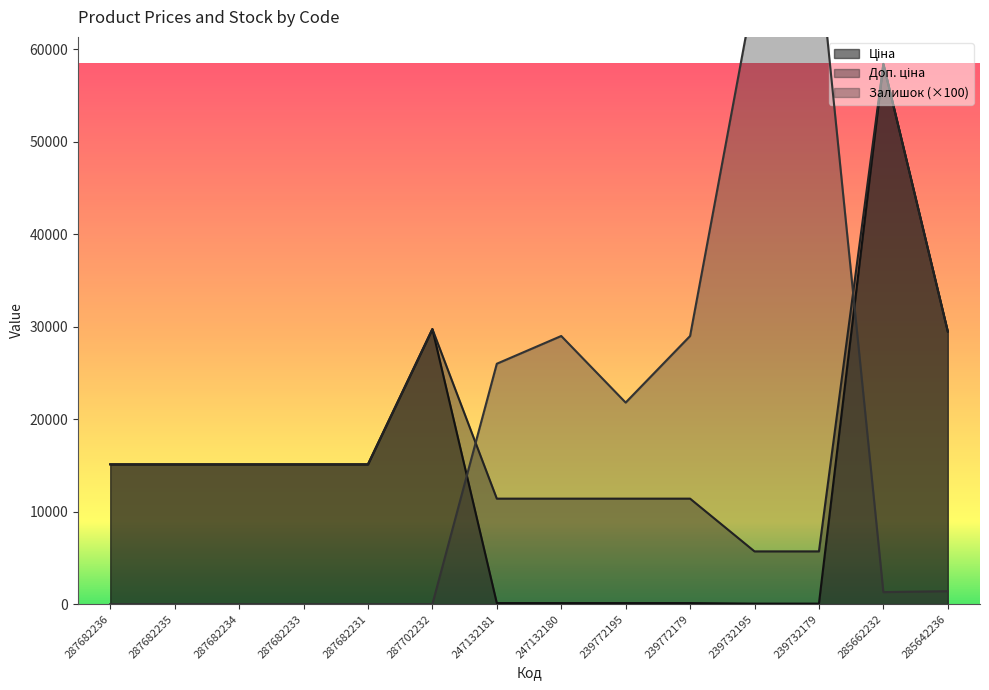

At which label does Ціна first exceed 15120?

287702232